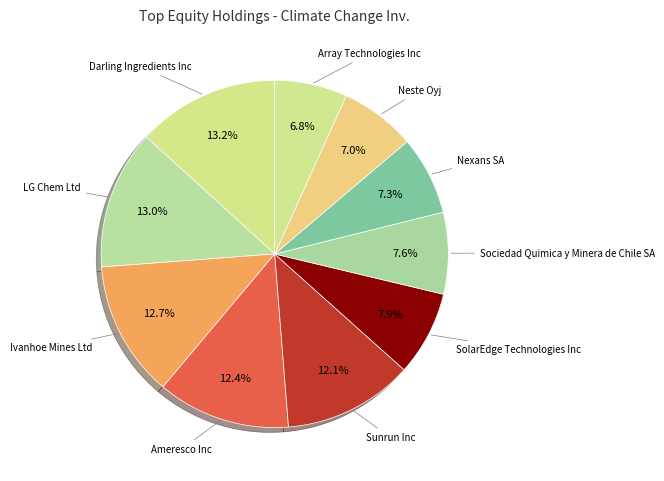

What is the total percentage of Sociedad Quimica y Minera de Chile SA and Ameresco Inc?

20.0%